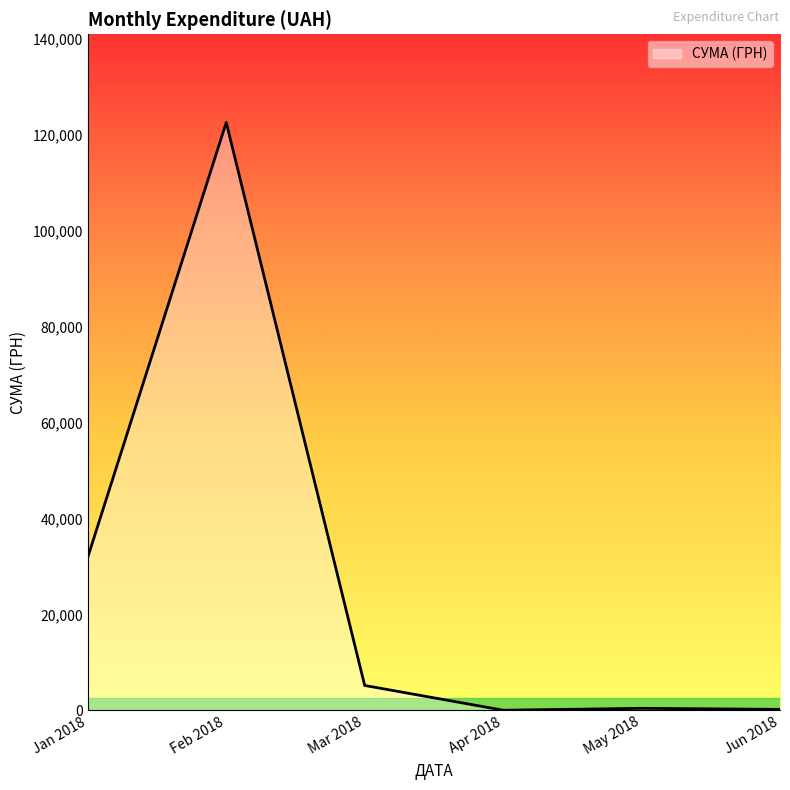

What is the sum of all values?

160262.0